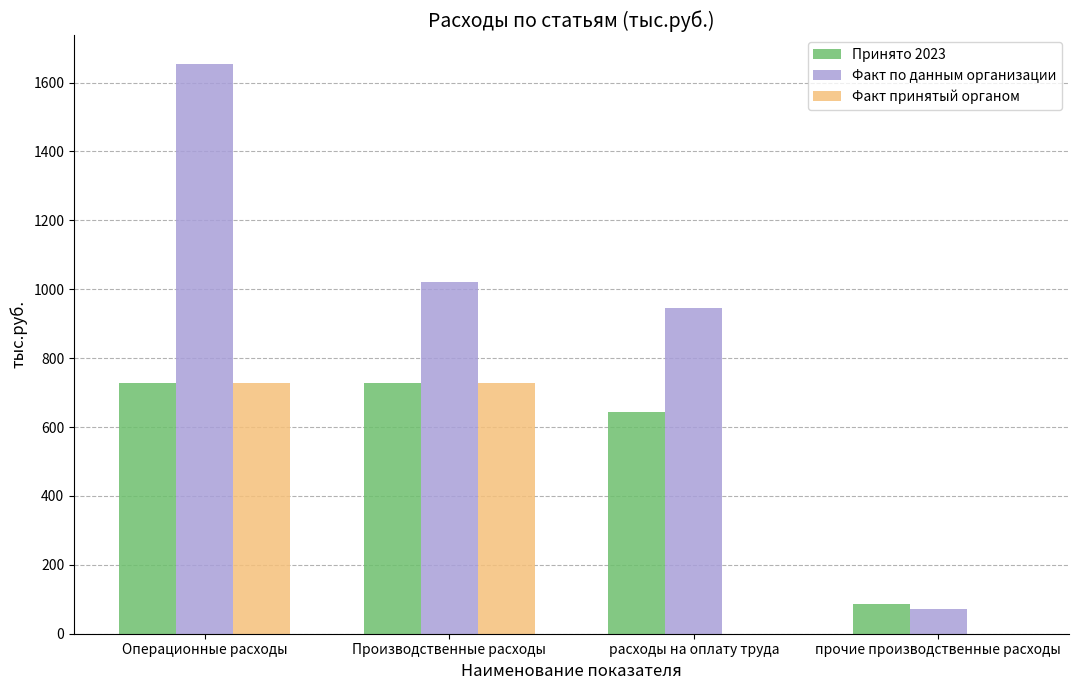

What is the difference between the Факт по данным организации values at Операционные расходы and расходы на оплату труда?

708.2